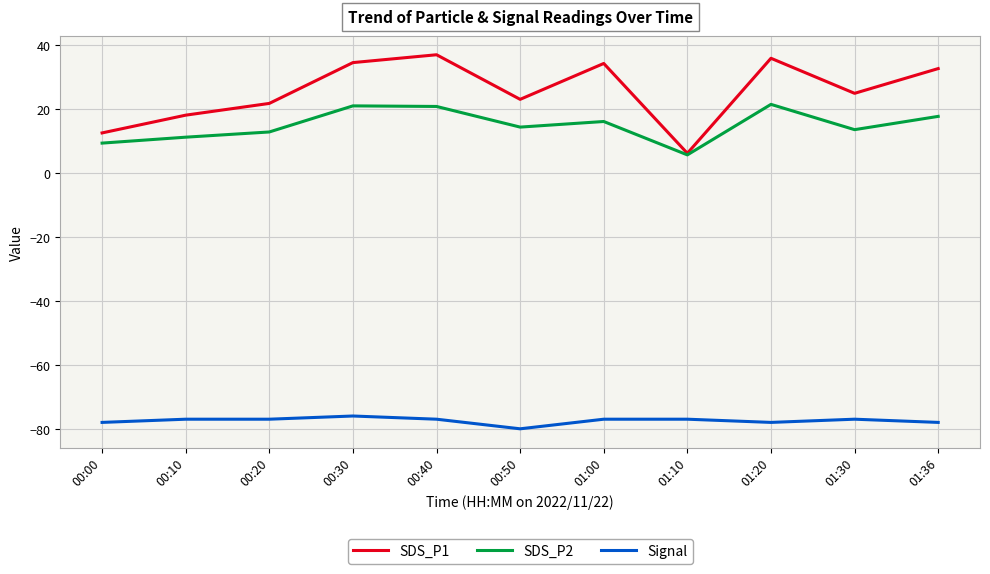

What is the greatest value displayed?

36.9